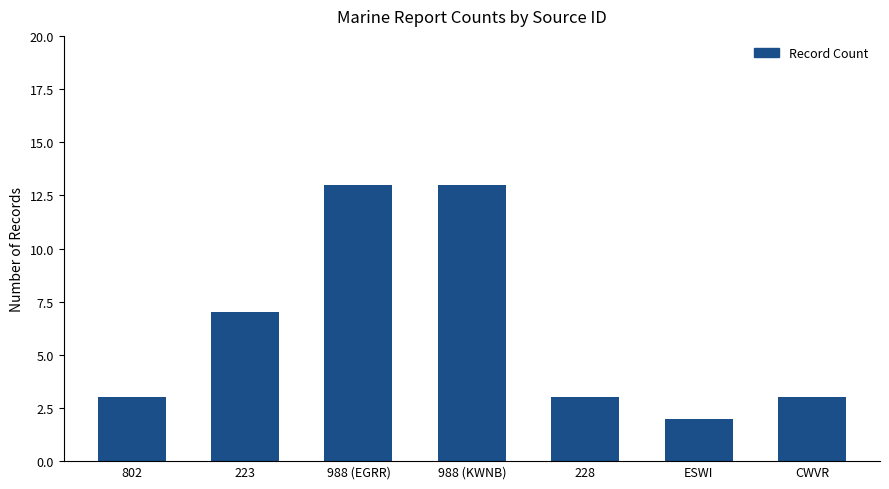

The chart shows a value of 1 at 228. True or false?

False